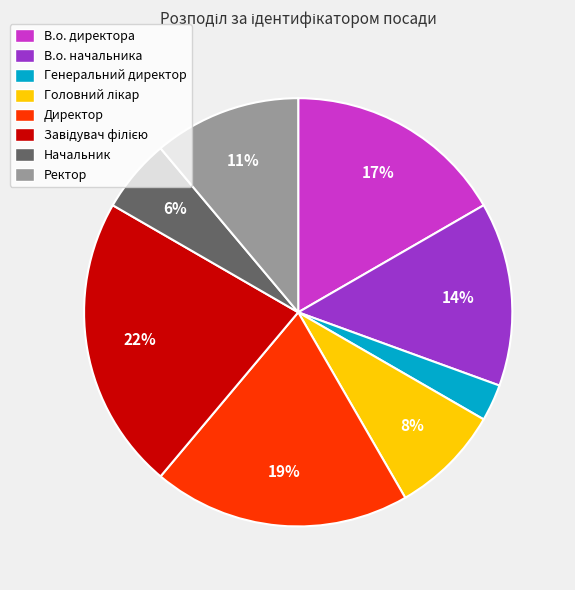

Does Начальник represent more than half of the total?

No